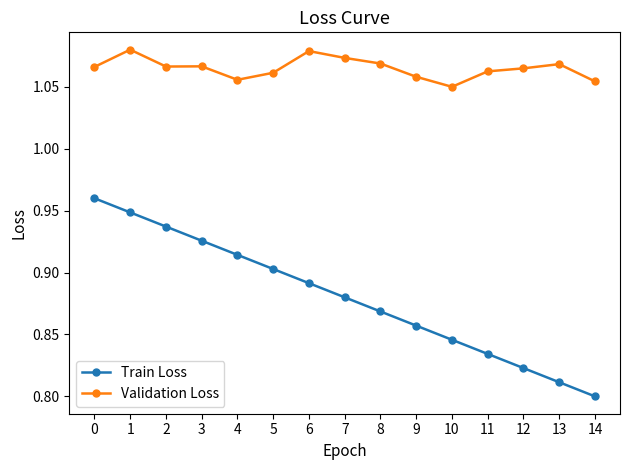

True or false: Train Loss and Validation Loss cross at least once.

False